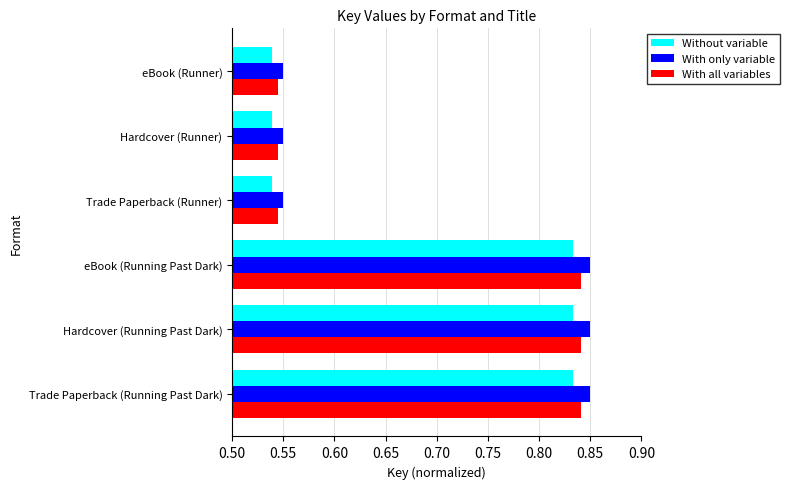

At how many categories does at least one series exceed 0?

6